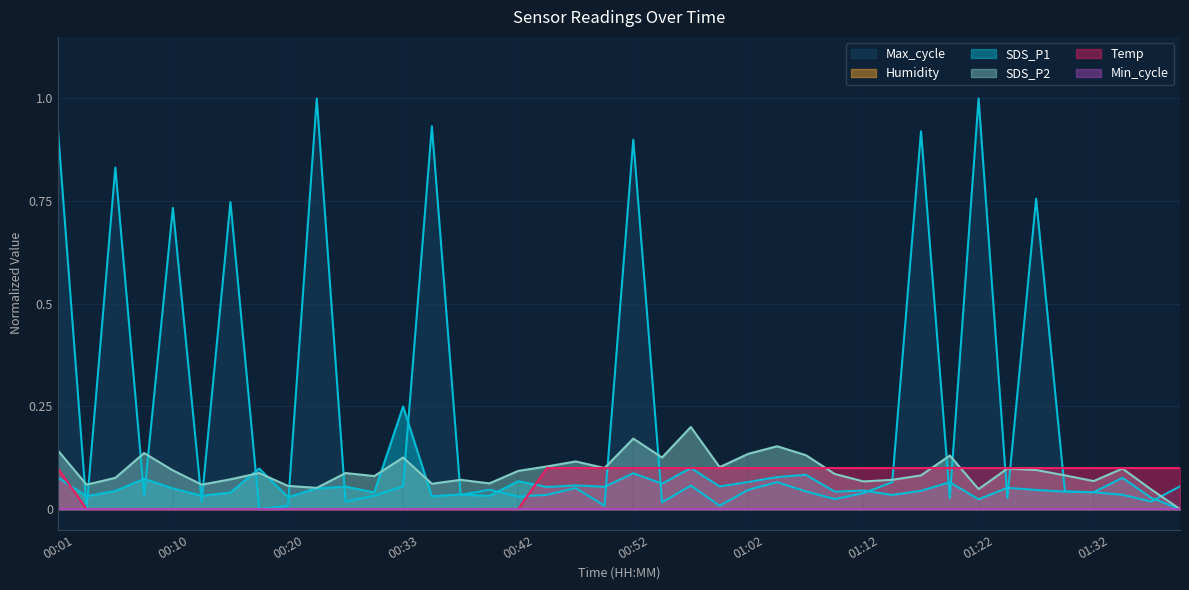

Is the value of Temp at 00:28 greater than the value of SDS_P2 at 00:50?

No